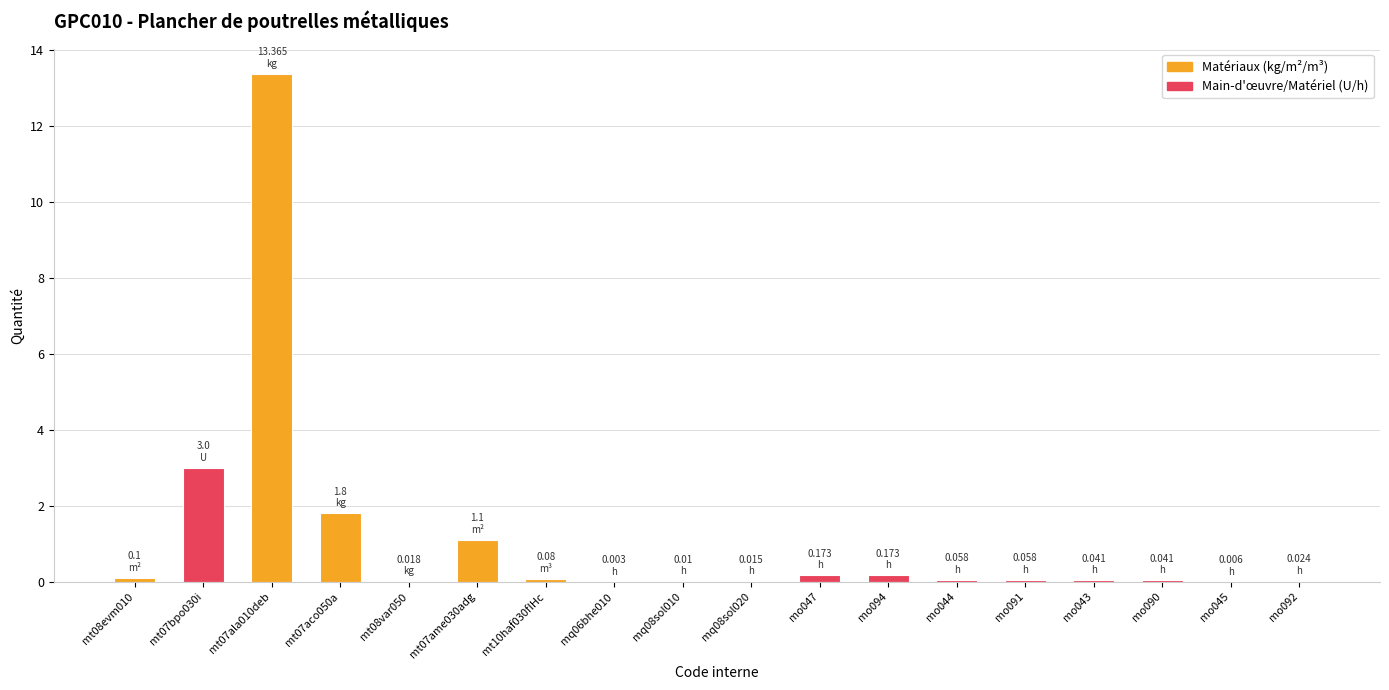

Which category has the highest value across all series?

mt07ala010deb